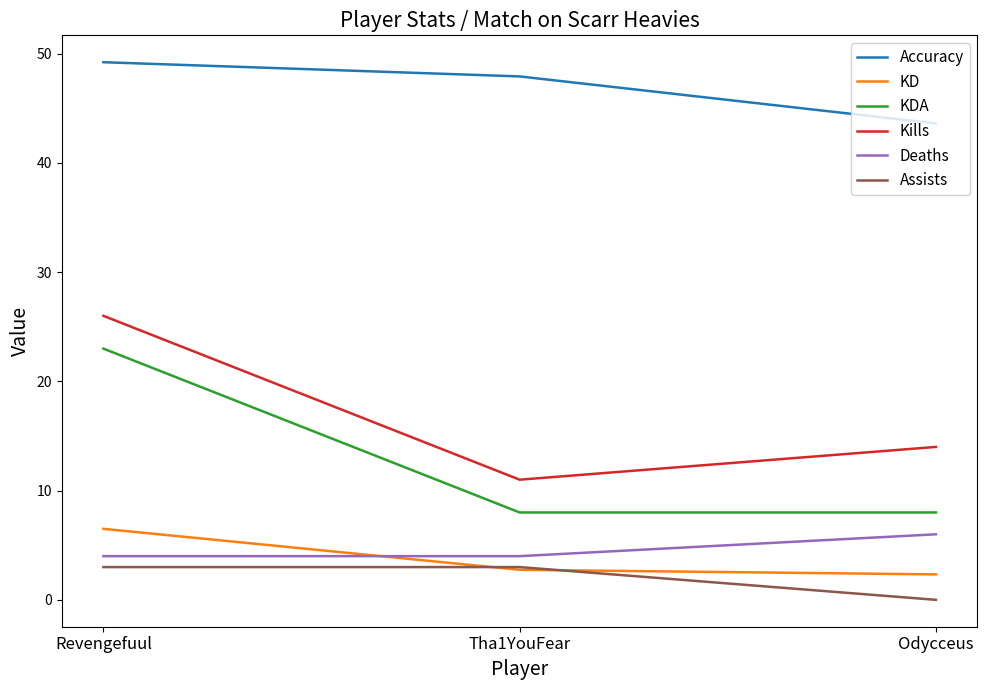

What is the minimum value for Kills?

11.0